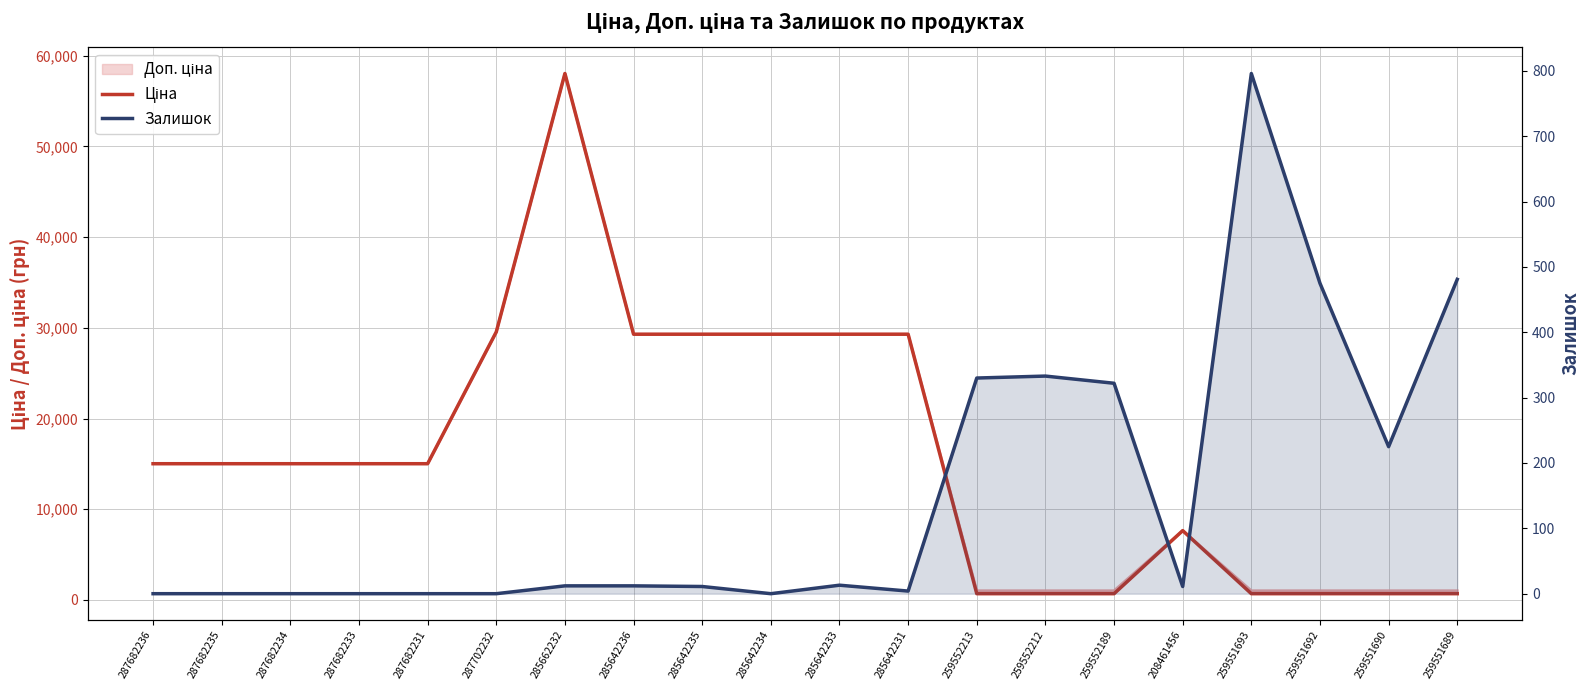

How many values in the Залишок series are below 12?

10